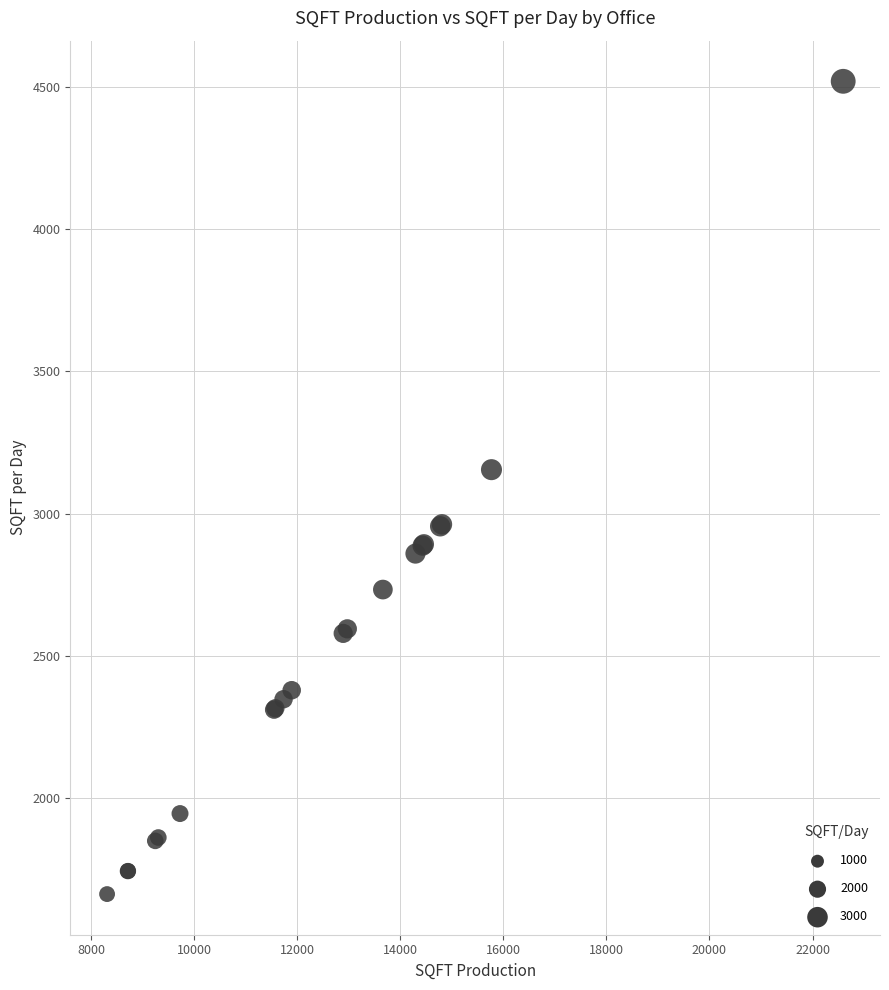

What Y value in the scatter plot is closest to 3090?

3154.2